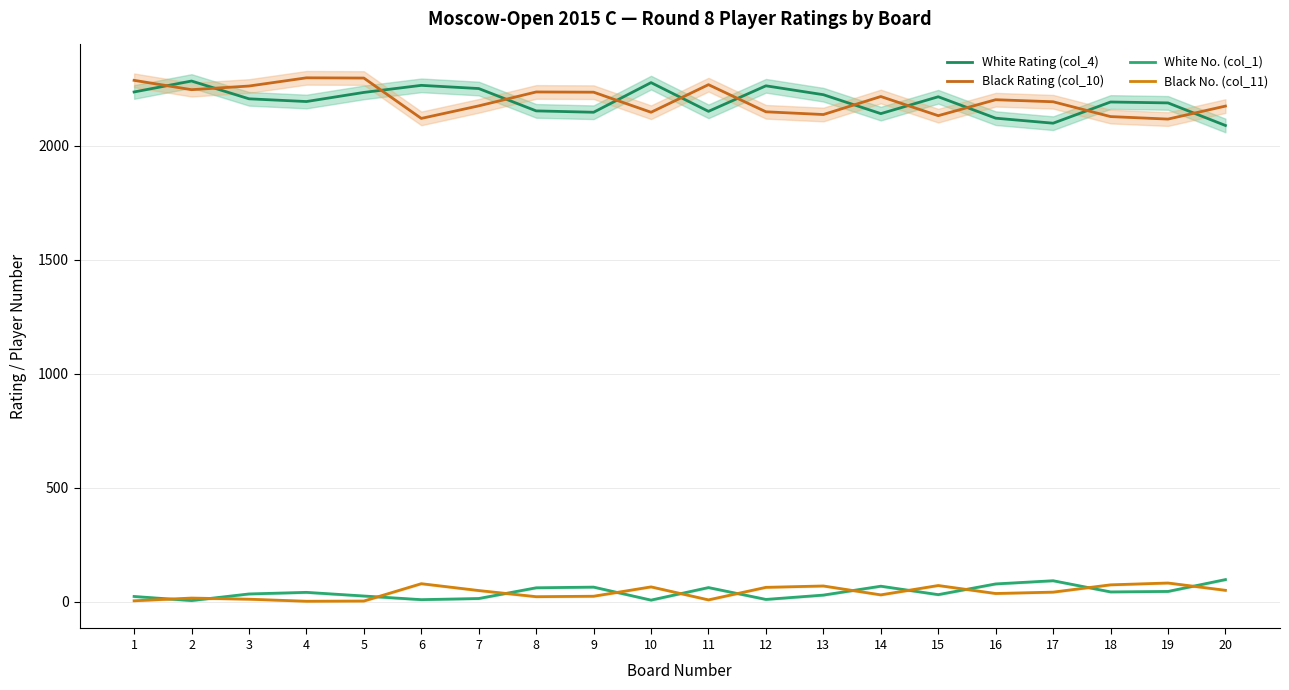

What is the value of the White Rating (col_4) point at the 11th from the left?

2151